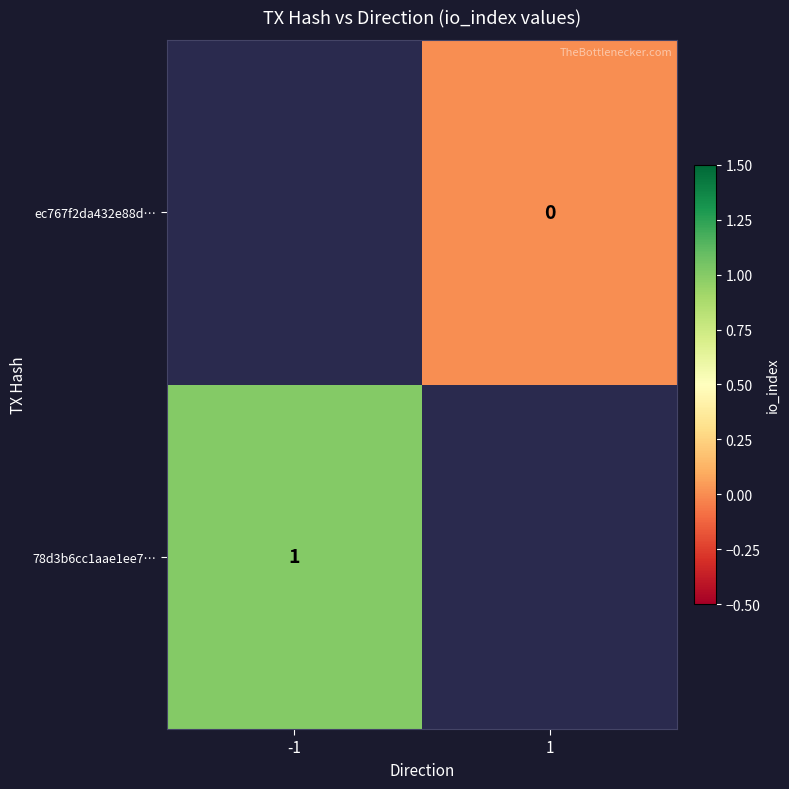

Is it true that 78d3b6cc1aae1ee7… equals 1 at -1?

True